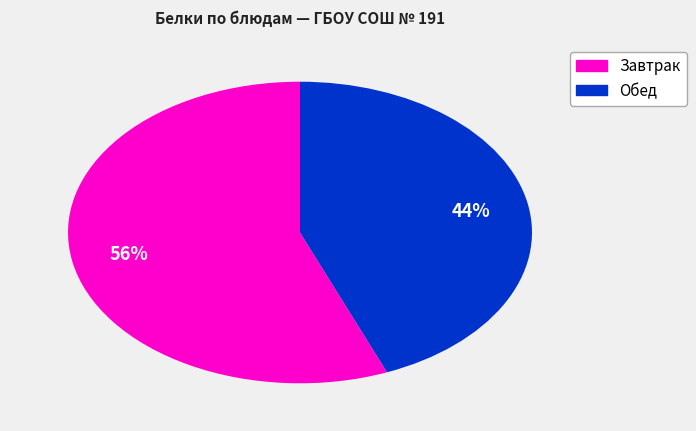

To the nearest percent, what is the difference between the largest and smallest slice percentages?

12%